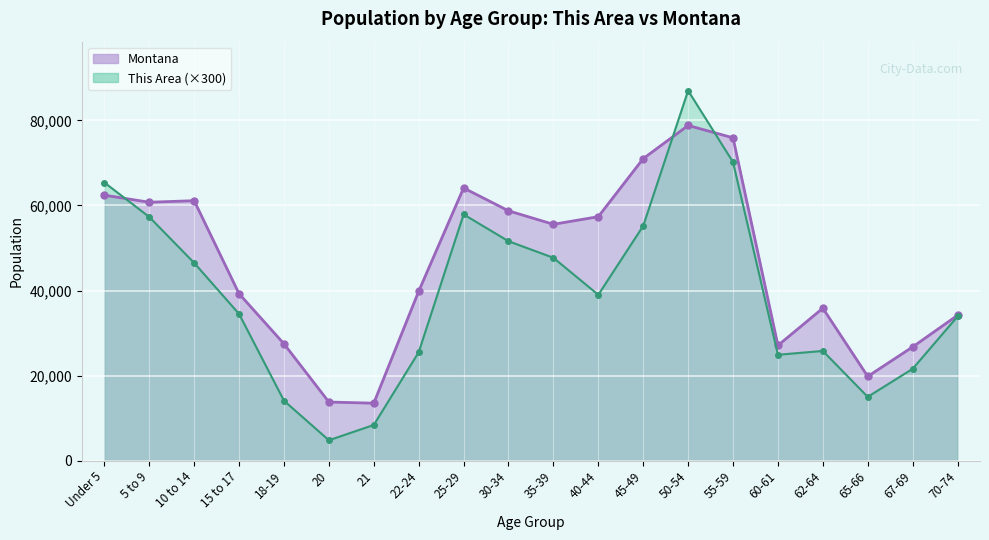

List the series in order of their overall mean, highest first.

Montana, This Area